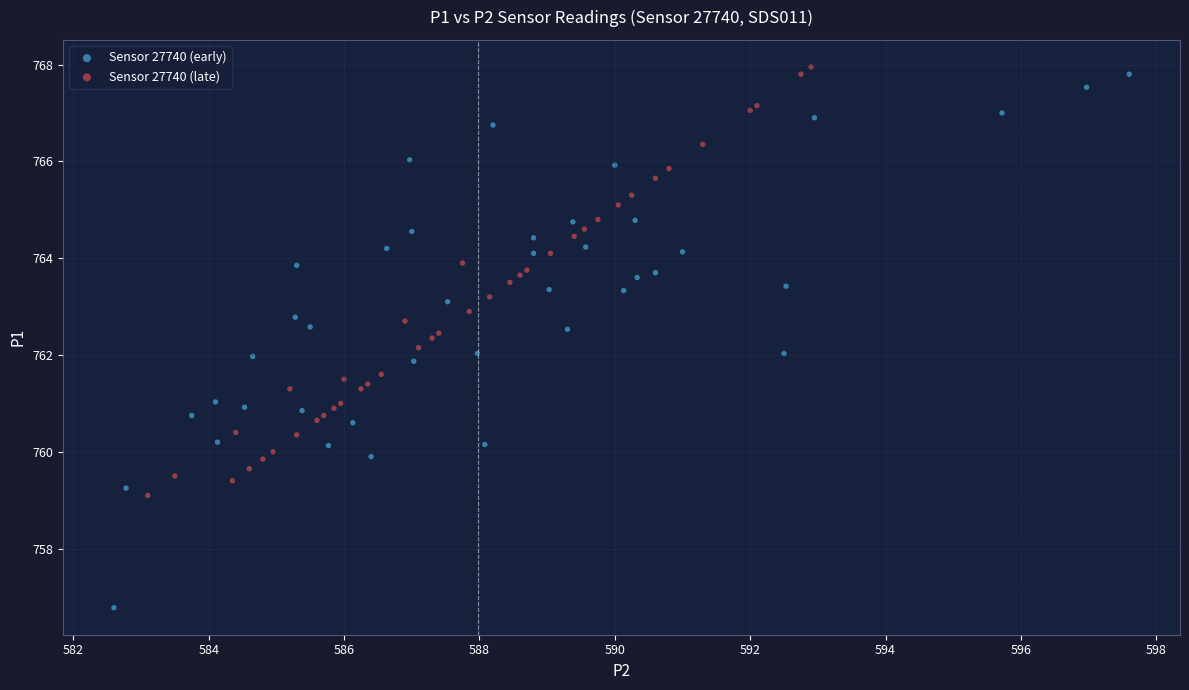

What are all the series names shown in the legend?

Sensor 27740 (early), Sensor 27740 (late)